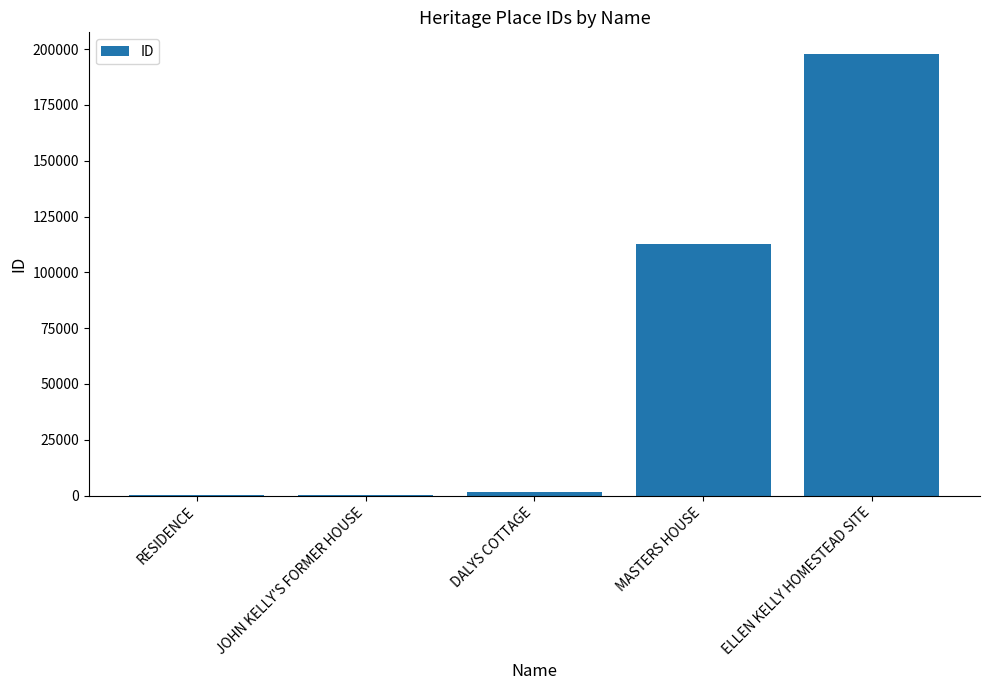

What is the sum of all values?

312145